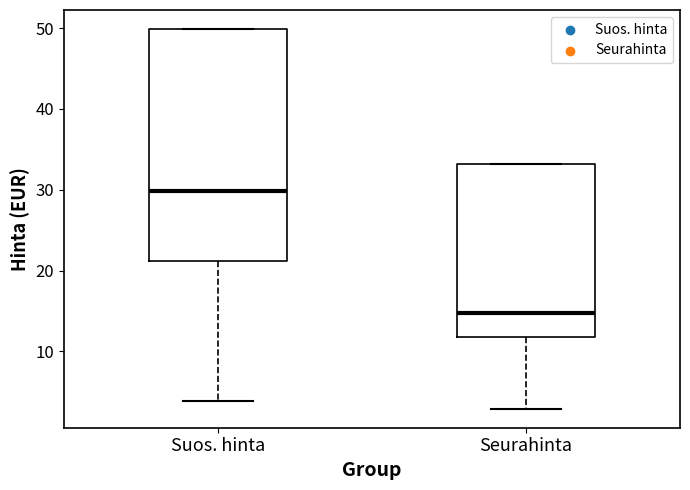

Where does the lower whisker of the box for Seurahinta end on the y-axis? The values are not printed on the chart, so give them approximately, as read against the axis.

3